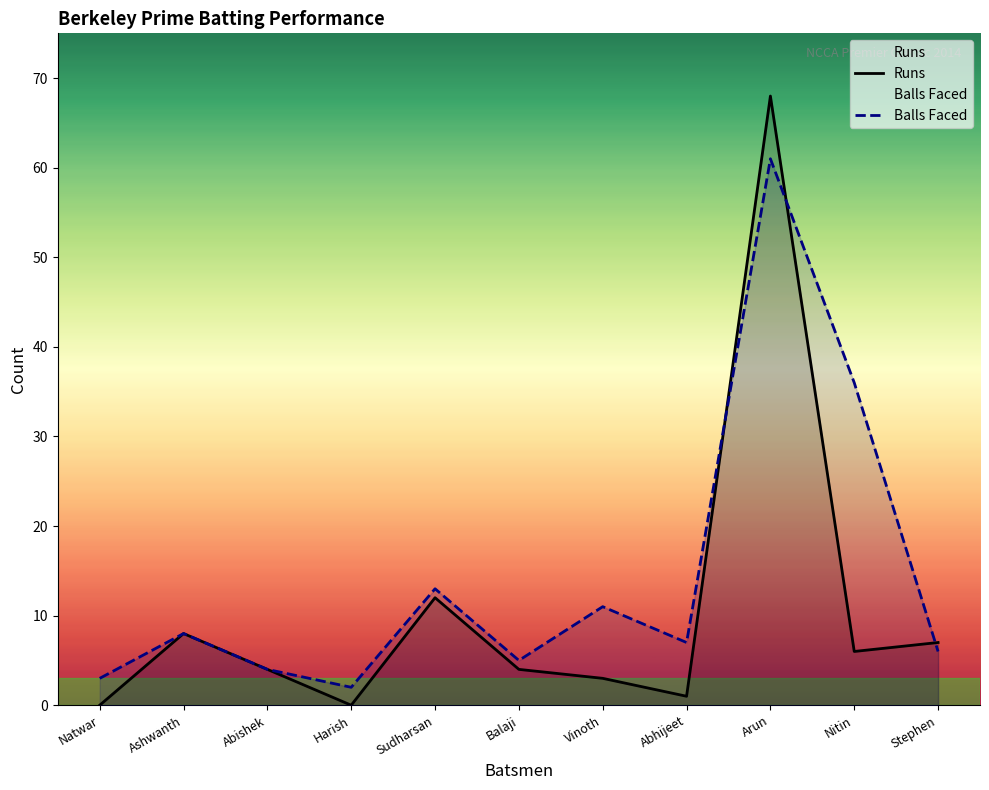

Which category has the highest value in the Balls Faced series?

Arun